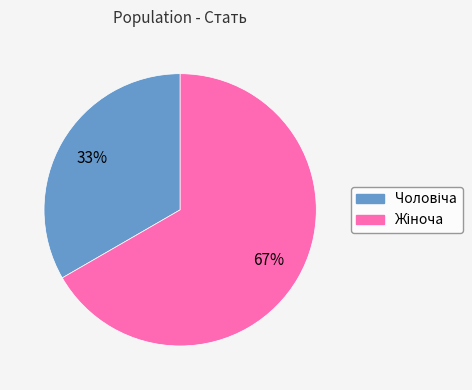

To the nearest percent, what is the average slice percentage?

50%